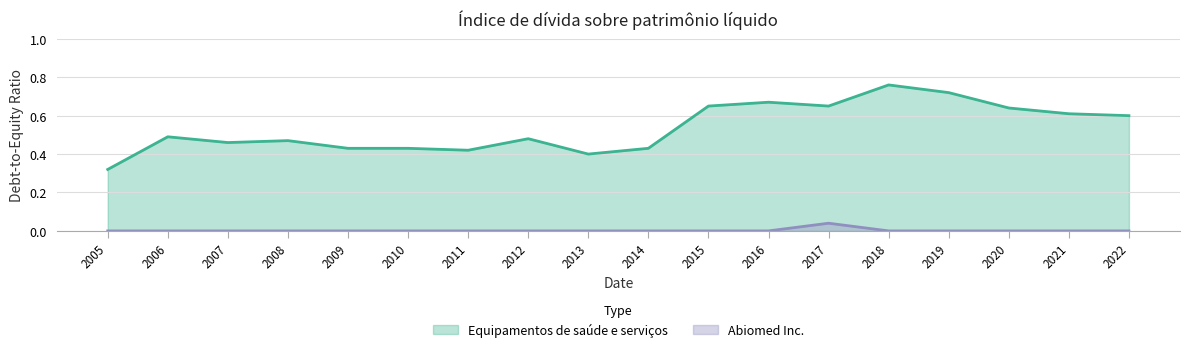

Which label corresponds to the smallest value in the chart?

2005